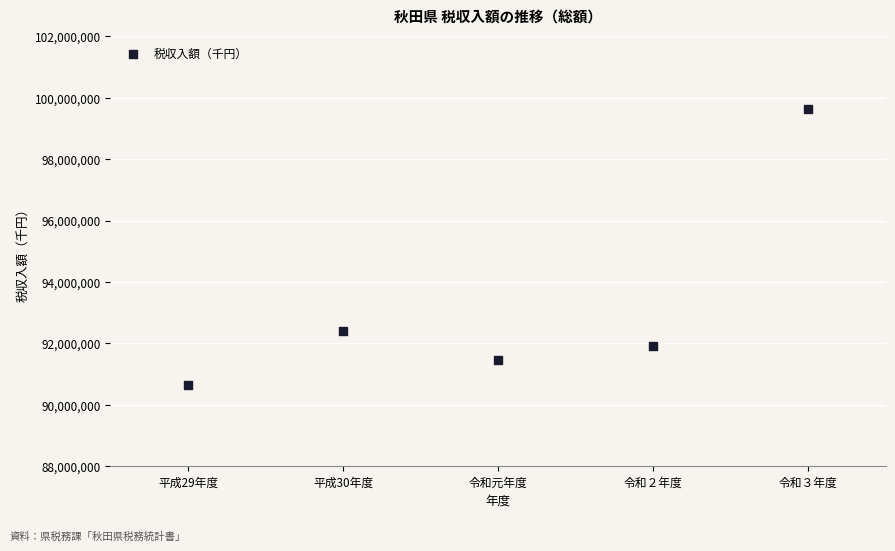

What is the range of X values (max minus min)?

4